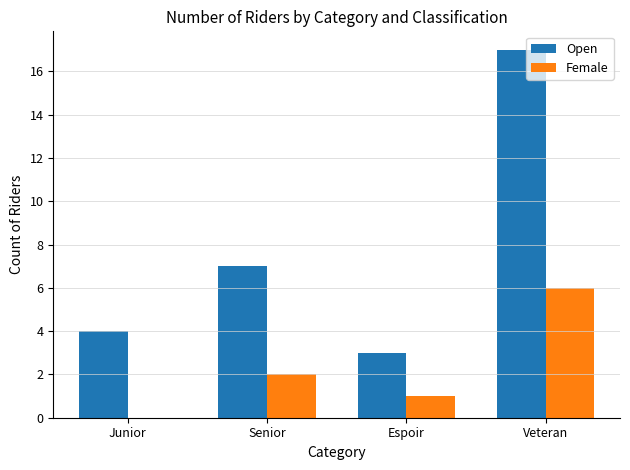

Count the number of categories in the chart.

4